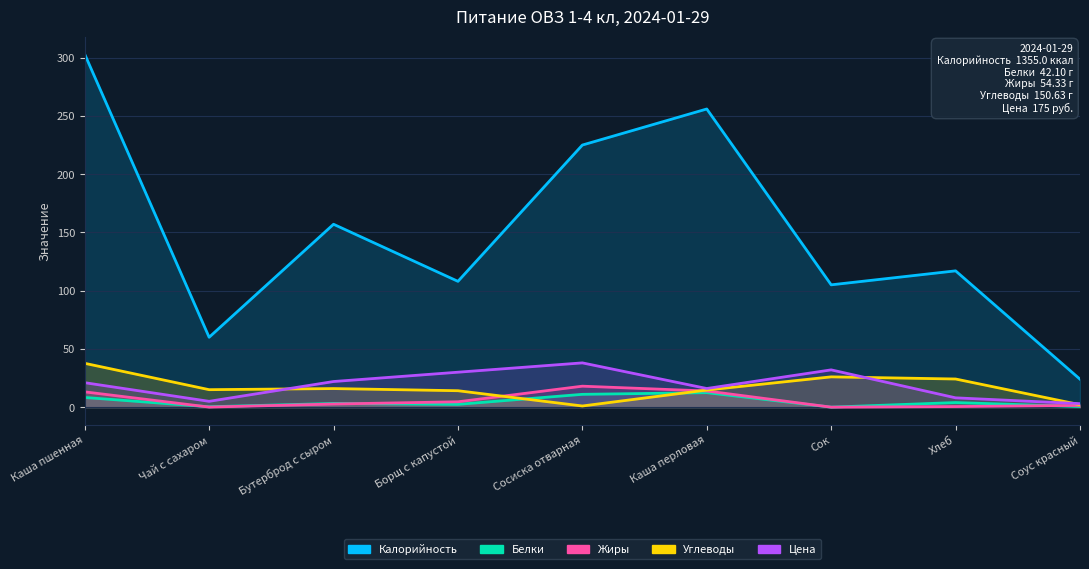

What is the total value across all series at Сок?

163.0